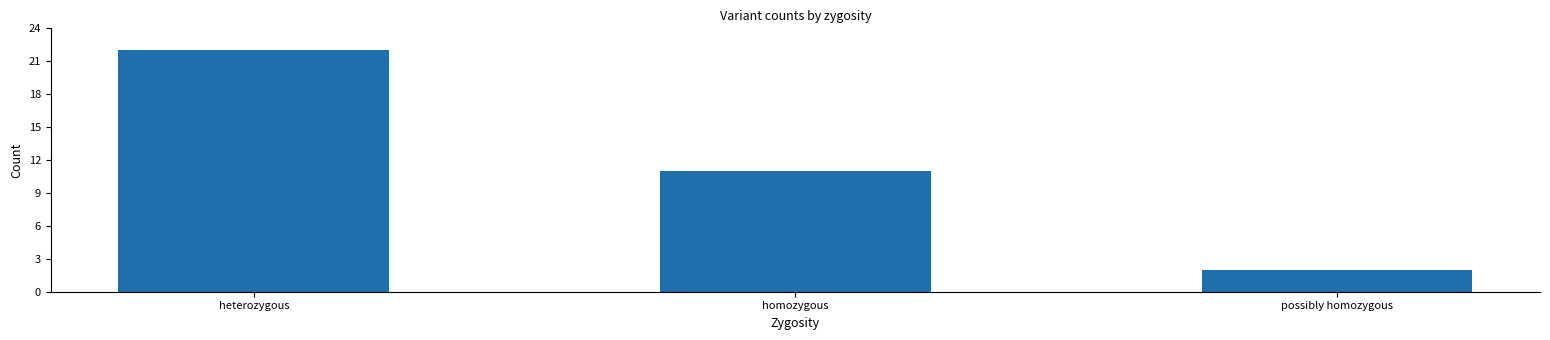

Reading right to left, what are all the values shown in this chart?

possibly homozygous=2	homozygous=11	heterozygous=22